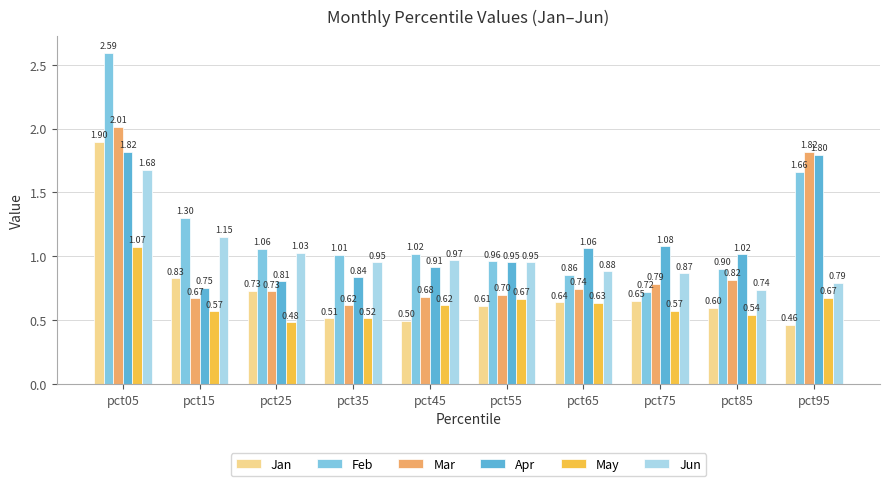

At which label does Apr reach its peak?

pct05